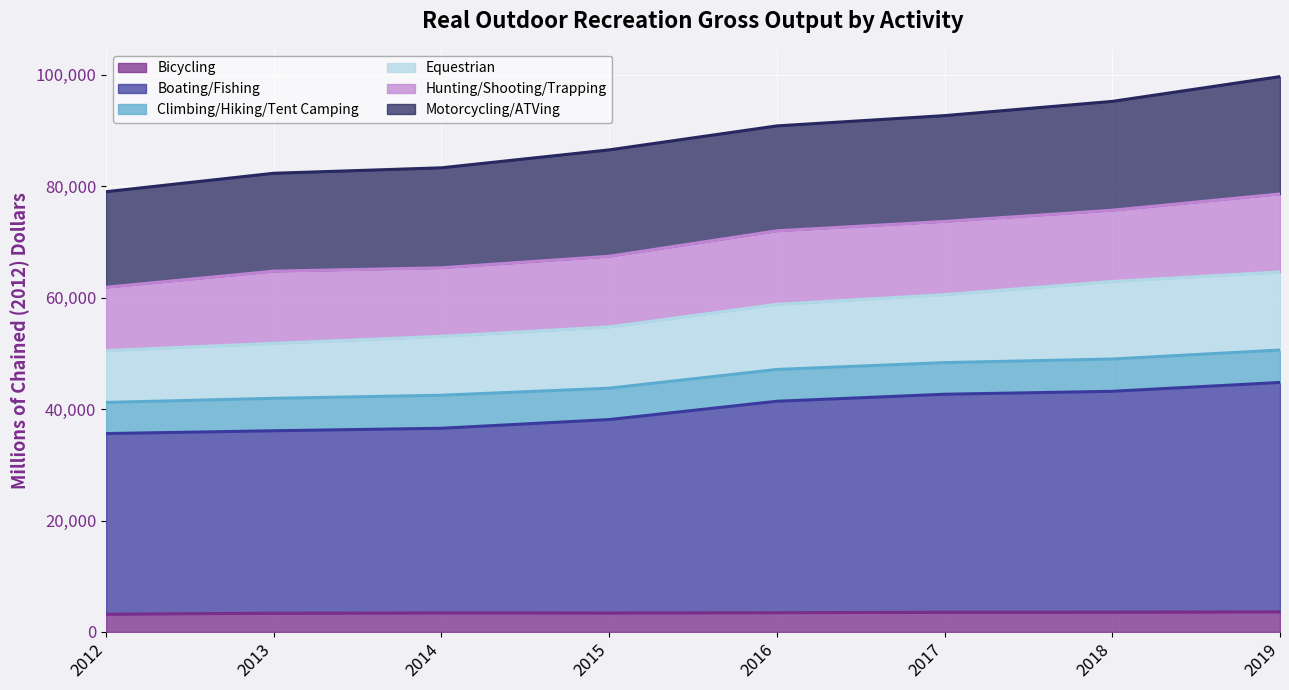

What is the maximum value for Bicycling?

3600